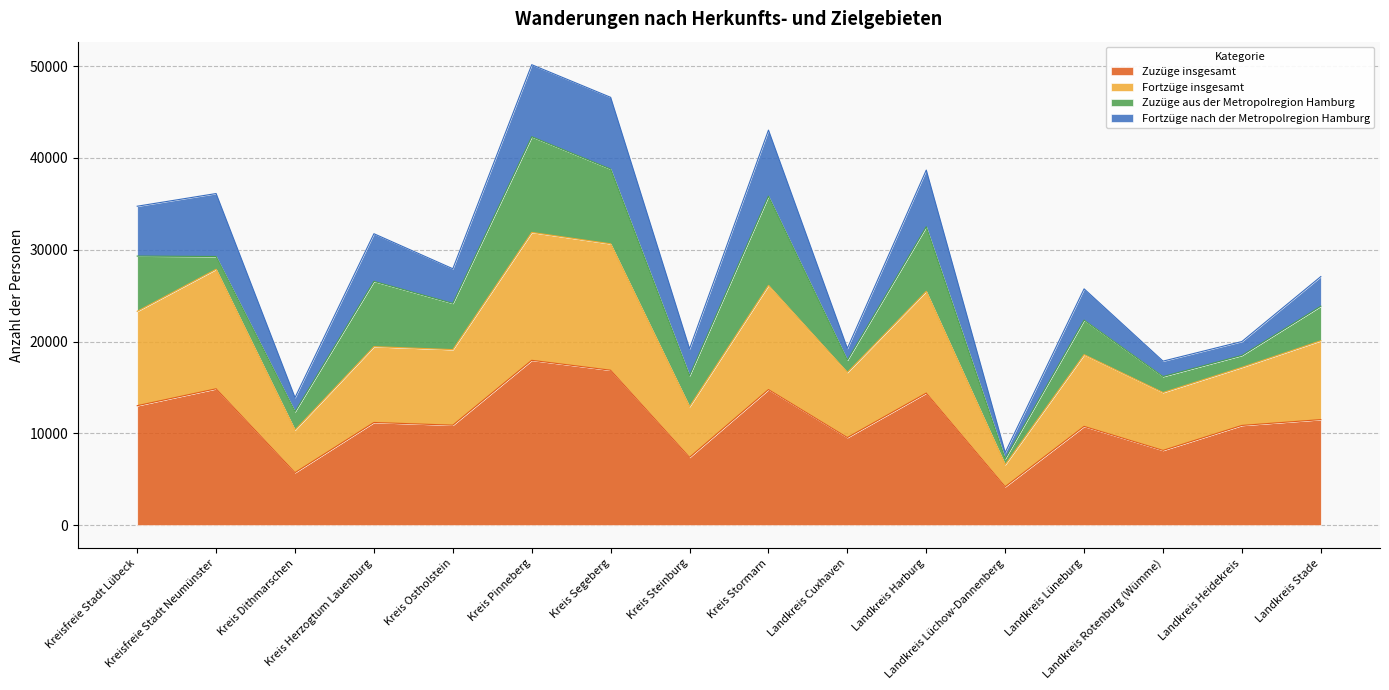

The value of Fortzüge insgesamt at Landkreis Harburg is 16715. True or false?

False